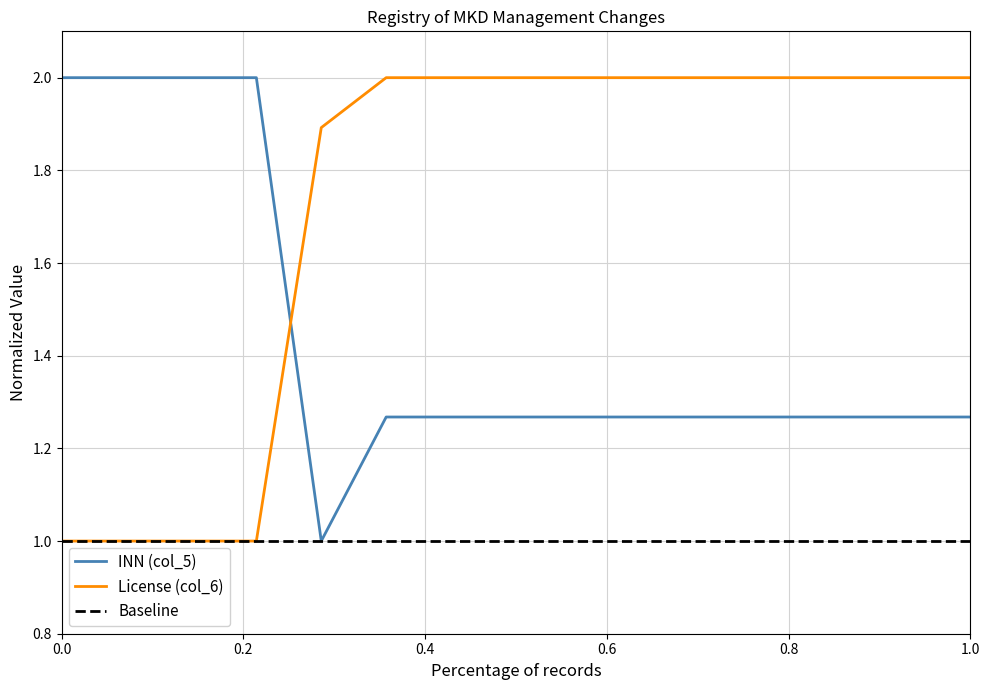

Reading left to right, what are all the values shown in this chart?

INN (col_5): 2.0	2.0	2.0	2.0	1.0	1.3	1.3	1.3	1.3	1.3	1.3	1.3	1.3	1.3	1.3
License (col_6): 1.0	1.0	1.0	1.0	1.9	2.0	2.0	2.0	2.0	2.0	2.0	2.0	2.0	2.0	2.0